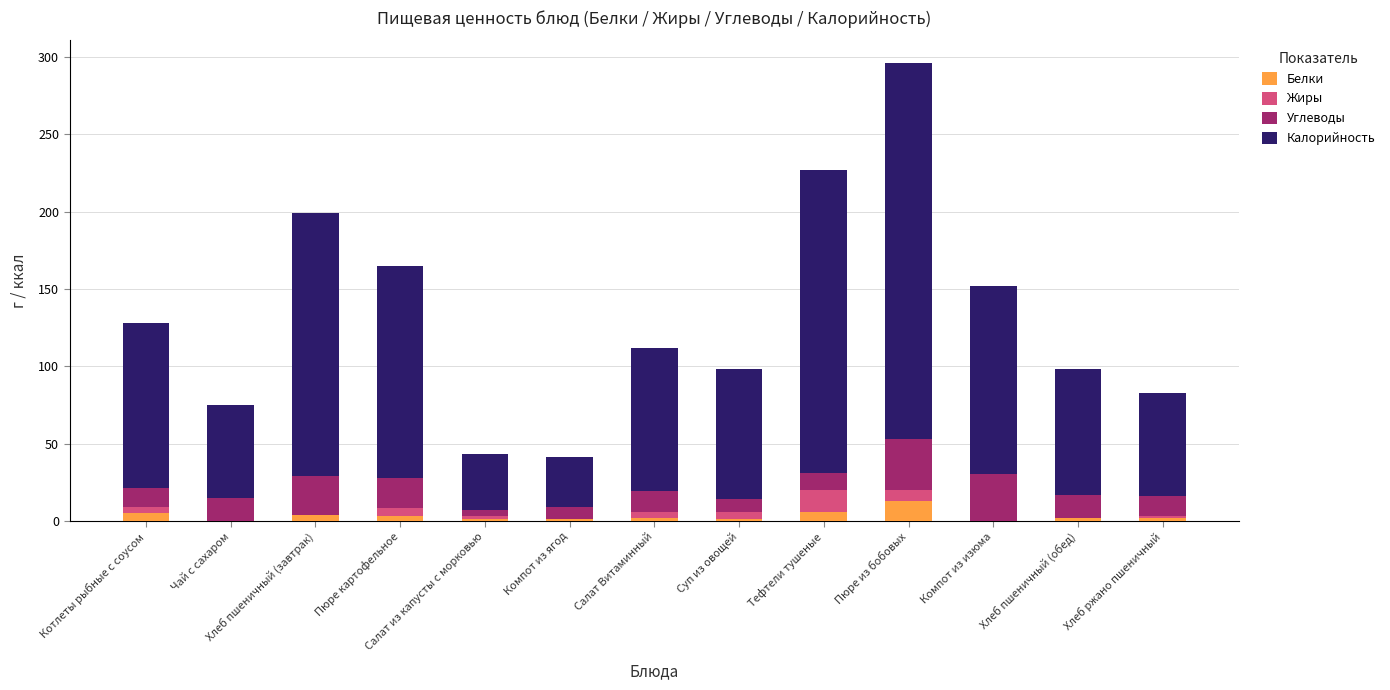

At which category is the sum across all series the highest?

Пюре из бобовых